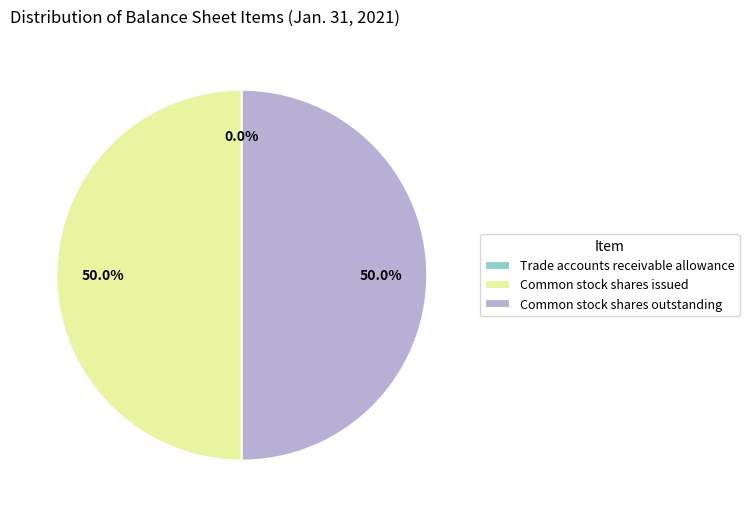

Approximately how many times larger is the value at Common stock shares outstanding compared to Common stock shares issued?

1.0